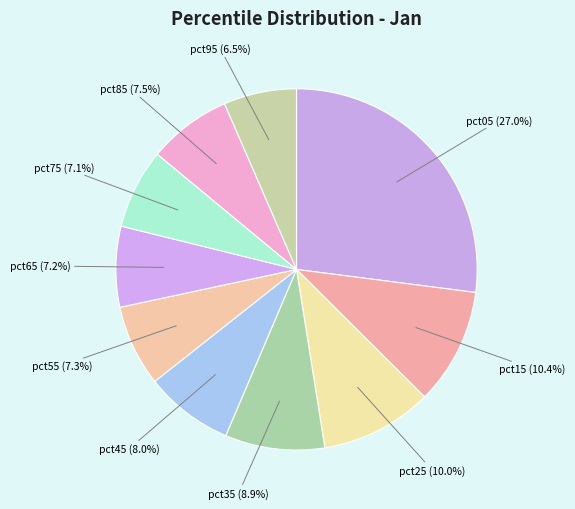

Count the number of slices in the pie.

10